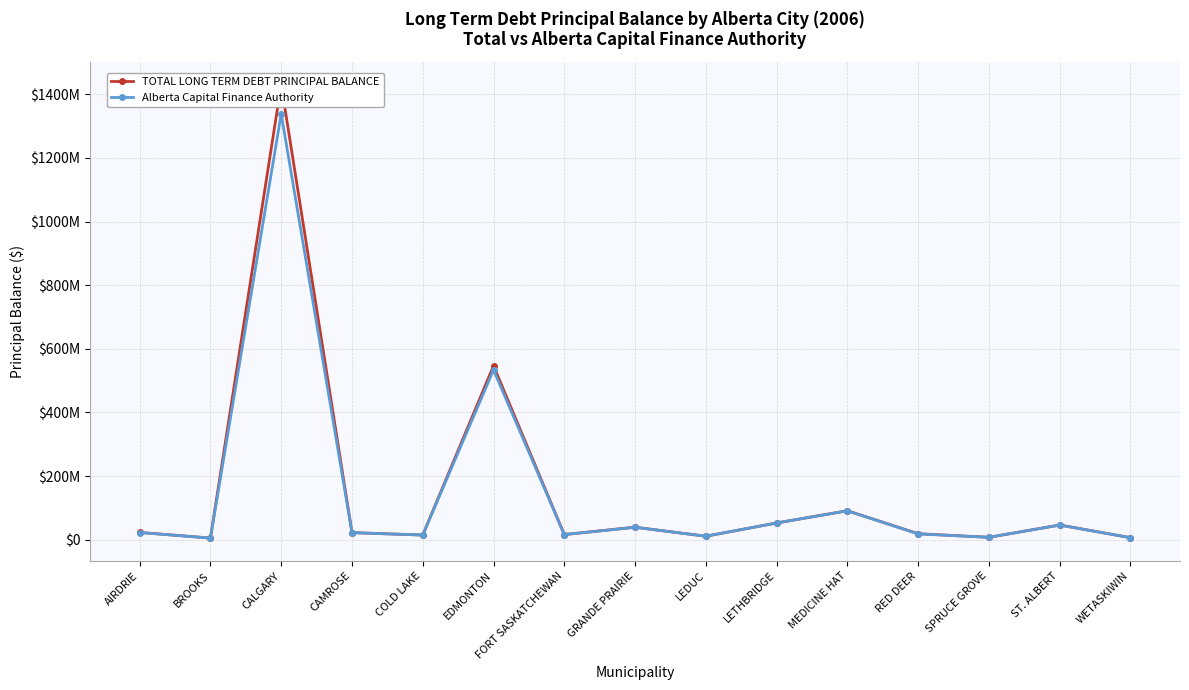

At which label does TOTAL LONG TERM DEBT PRINCIPAL BALANCE reach its minimum?

BROOKS